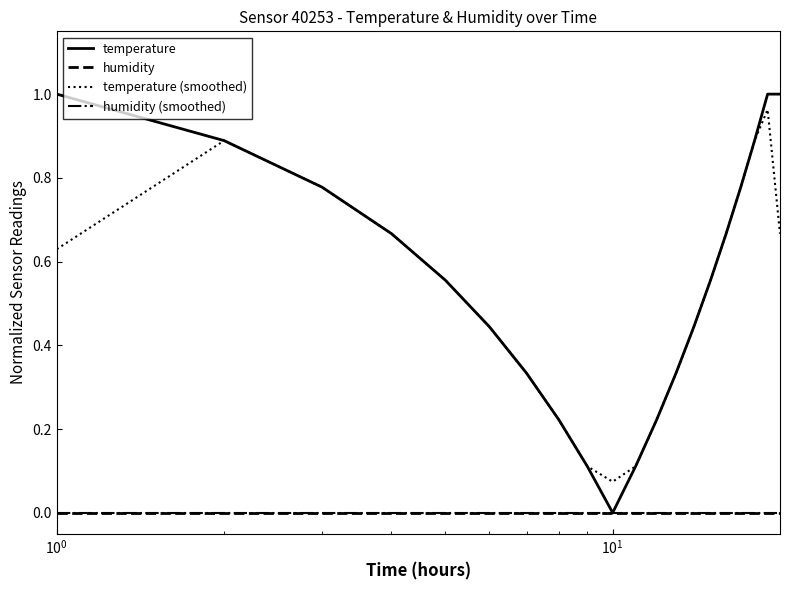

Does the chart display data point markers on the line(s)?

No